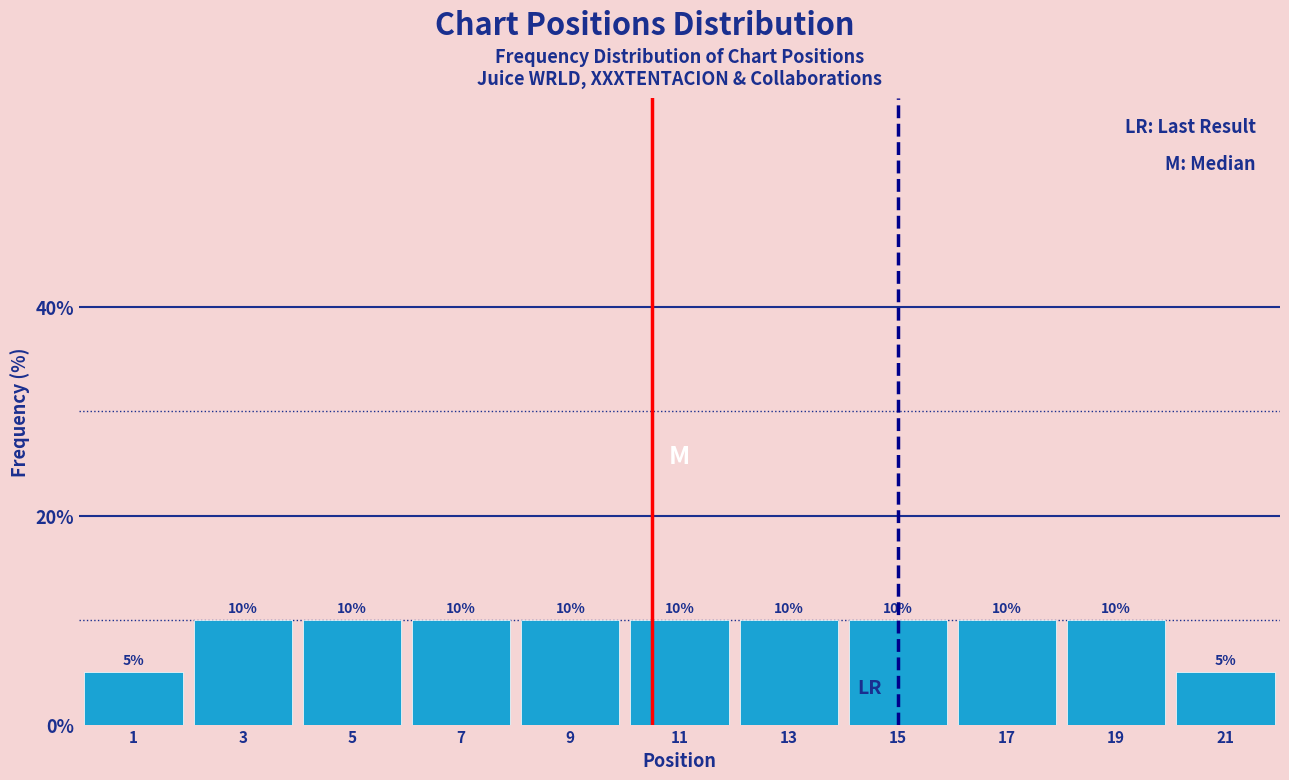

Reading left to right, list every bar in this chart as the range it spans on the x-axis followed by its height.

0 to 2: 5
2 to 4: 10
4 to 6: 10
6 to 8: 10
8 to 10: 10
10 to 12: 10
12 to 14: 10
14 to 16: 10
16 to 18: 10
18 to 20: 10
20 to 22: 5